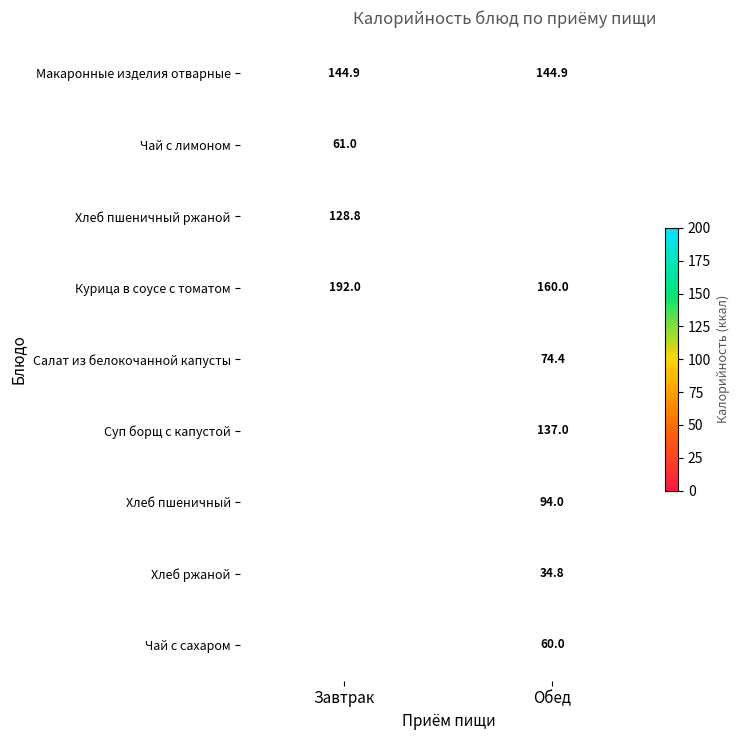

The value of Макаронные изделия отварные at Завтрак is 211.1. True or false?

False